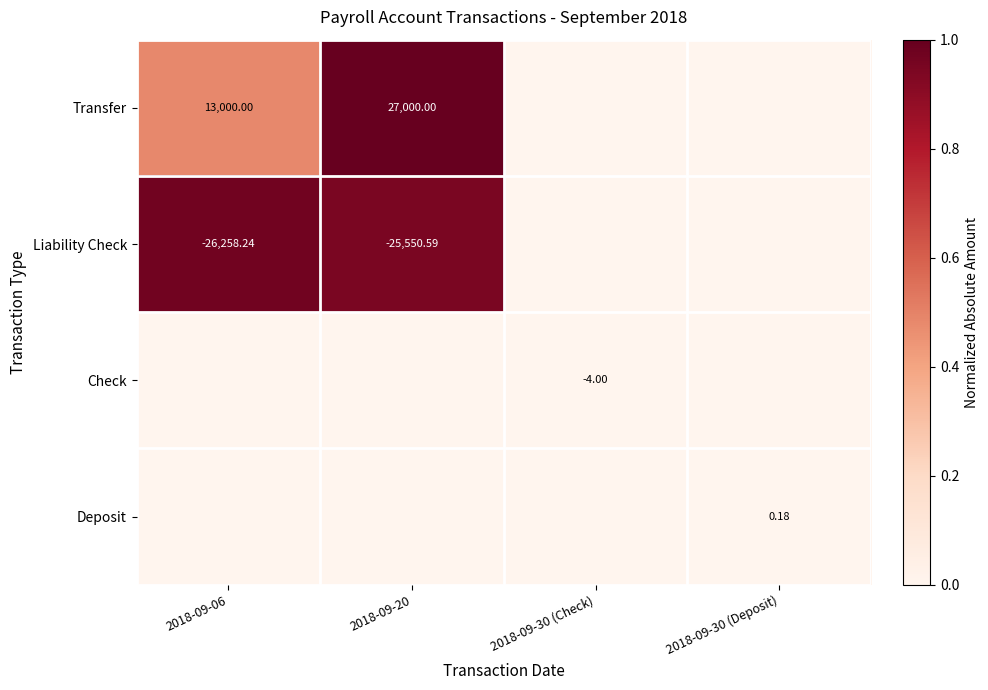

Is it true that Check equals 0.0 at 2018-09-30 (Deposit)?

True